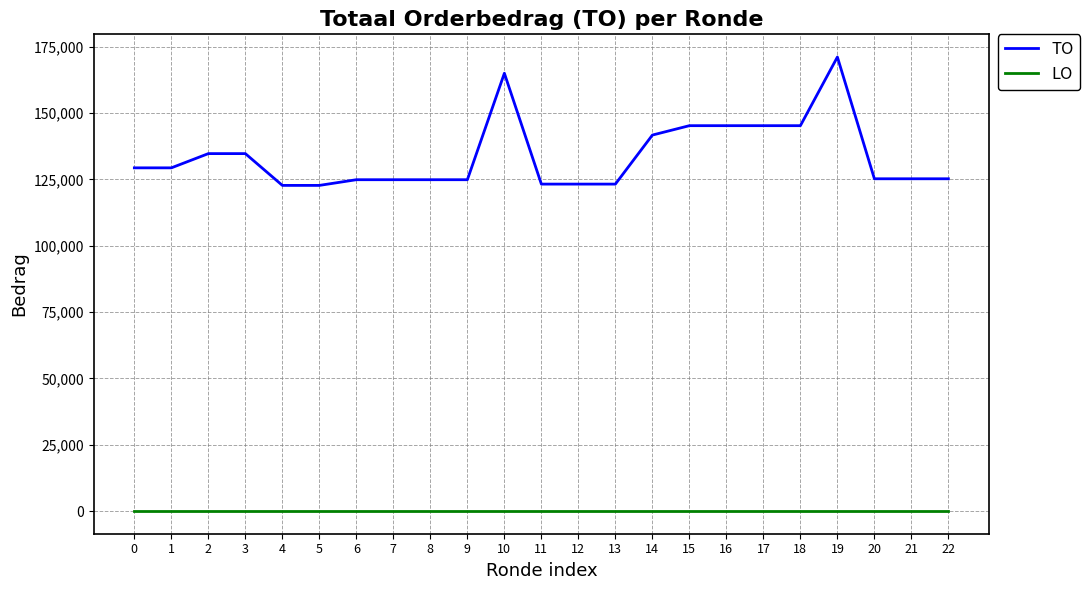

Which series has the largest total across all categories?

TO